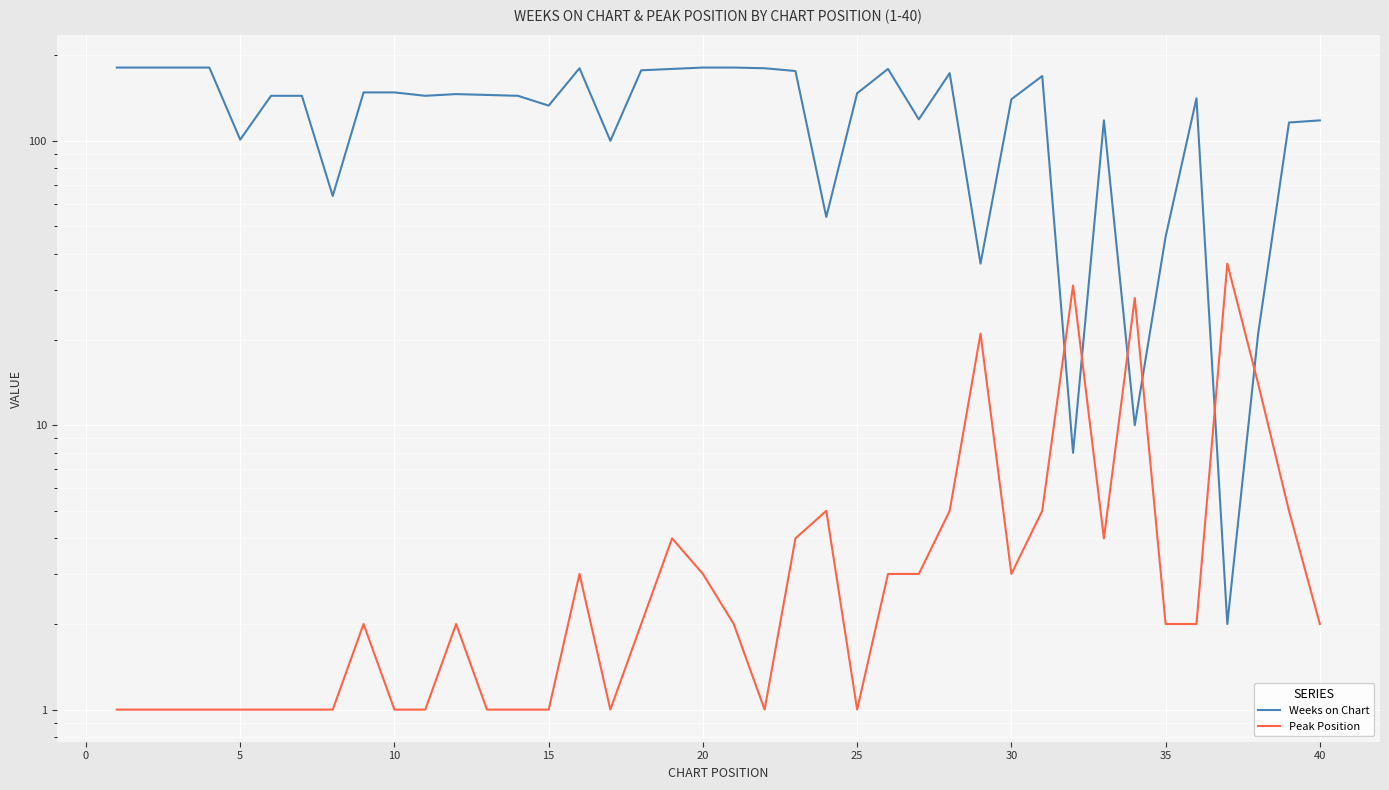

Is the value of Peak Position at 34 greater than the value of Weeks on Chart at 22?

No